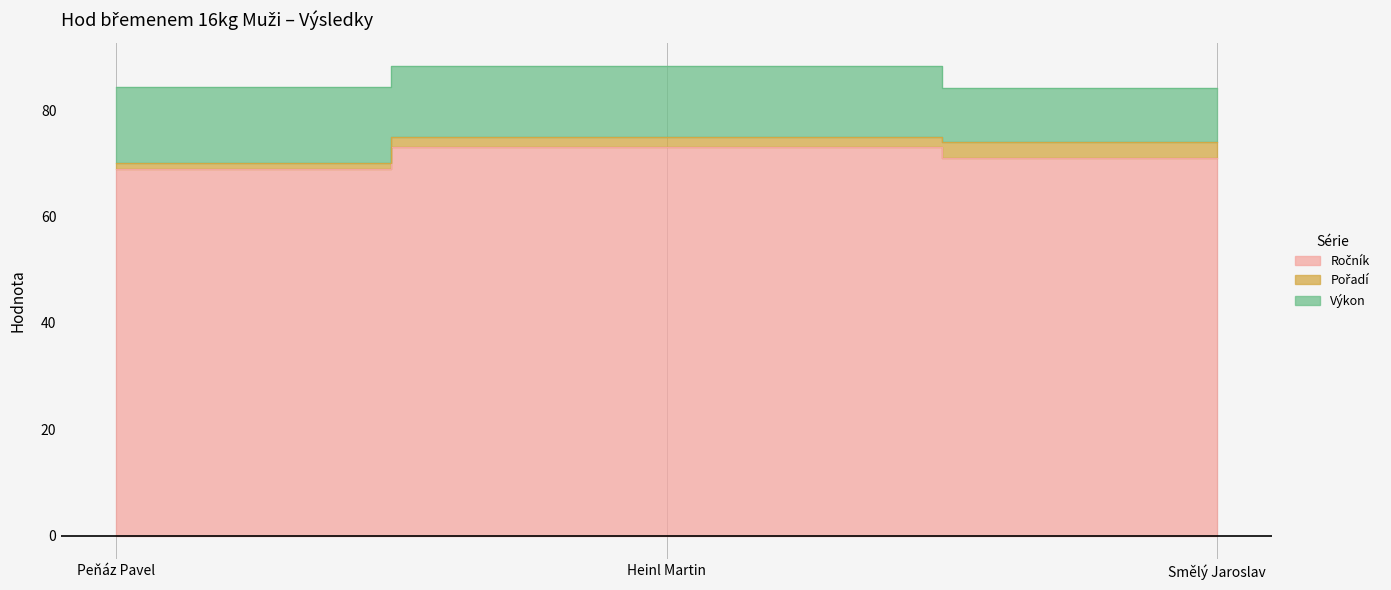

What is the difference between the maximum and minimum values in the Ročník series?

4.0